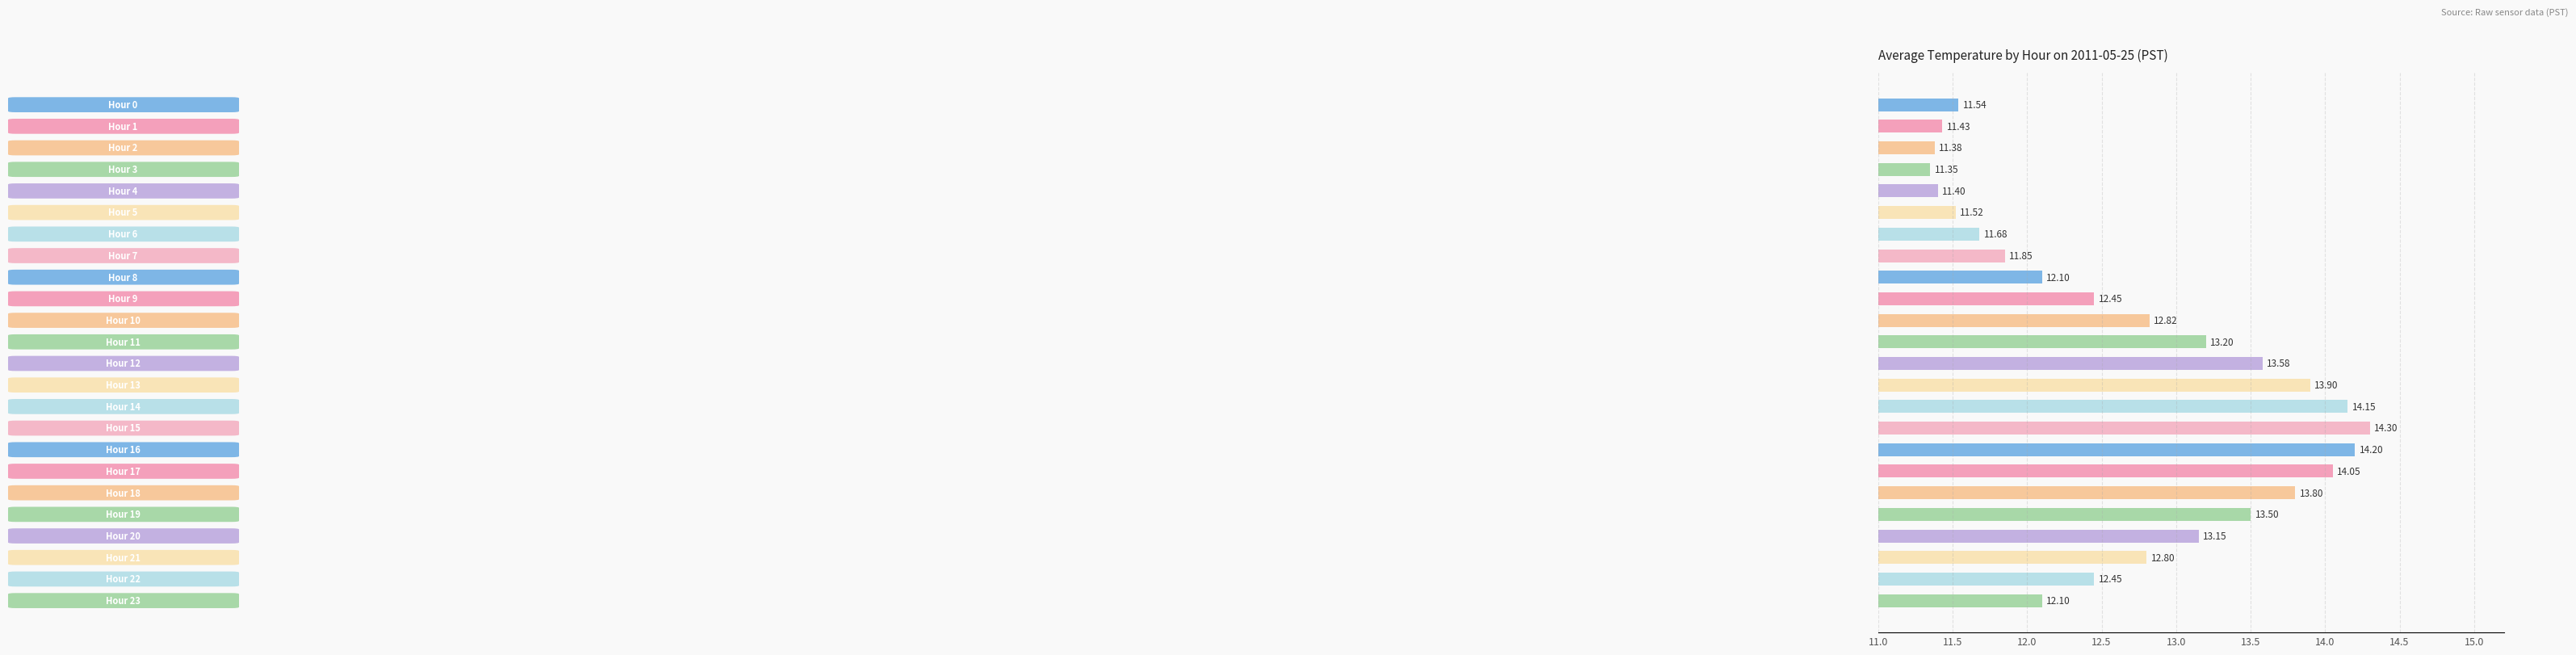

What is the sum of all values?

304.7